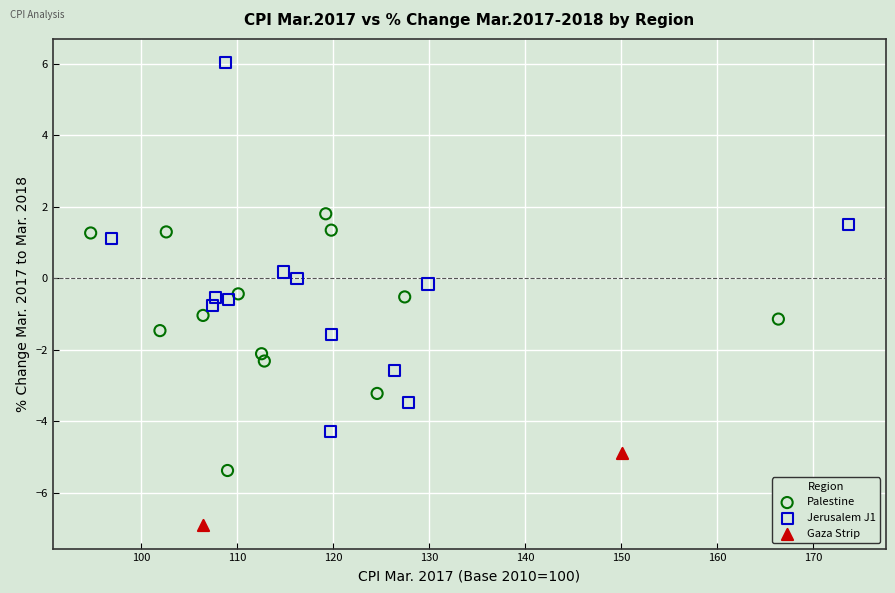

What are all the series names shown in the legend?

Palestine, Jerusalem J1, Gaza Strip